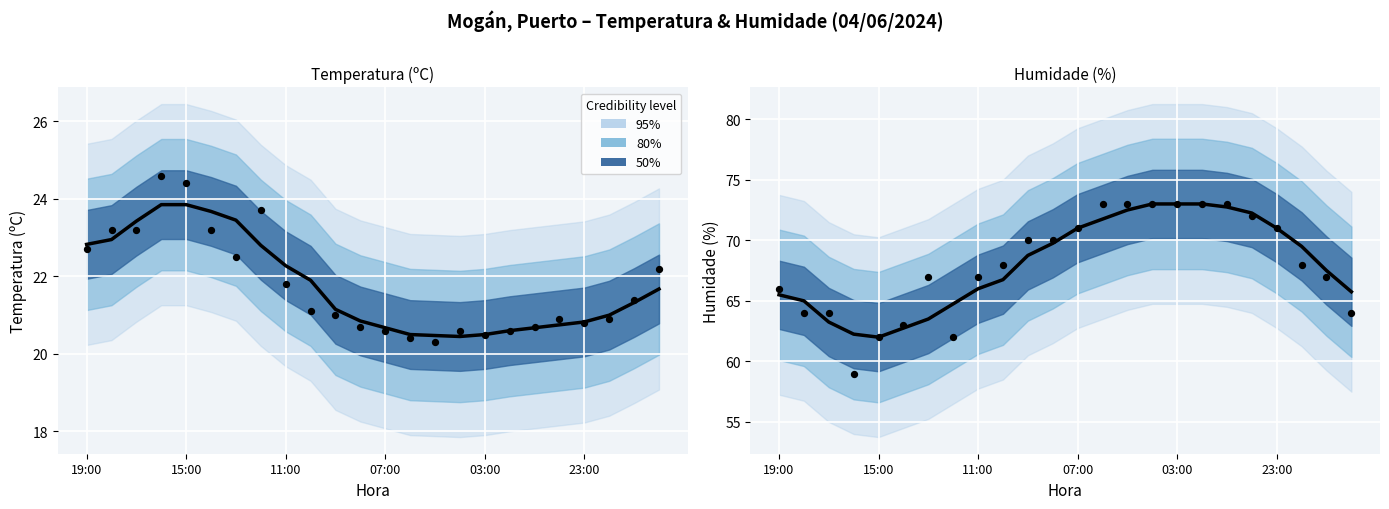

Which series has the largest total across all categories?

Humidade (%) trend